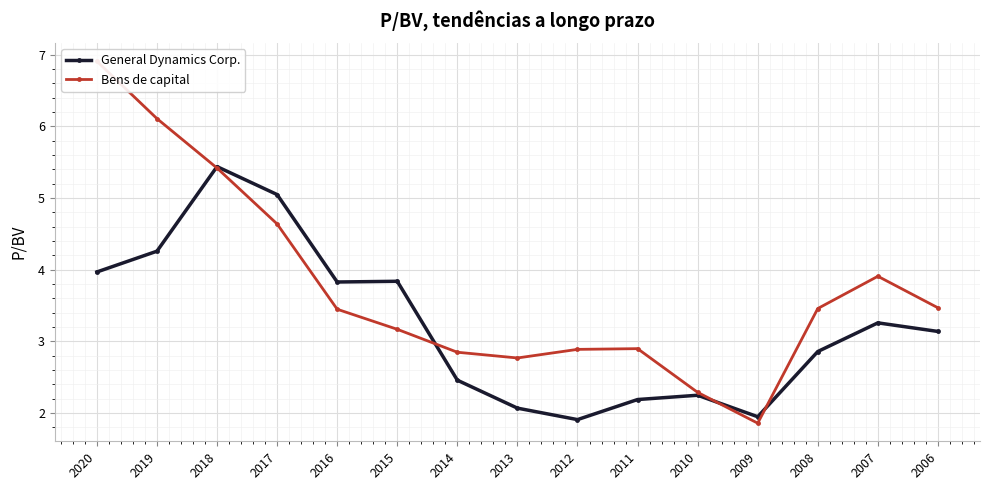

List the series in order of their peak value, lowest first.

General Dynamics Corp., Bens de capital